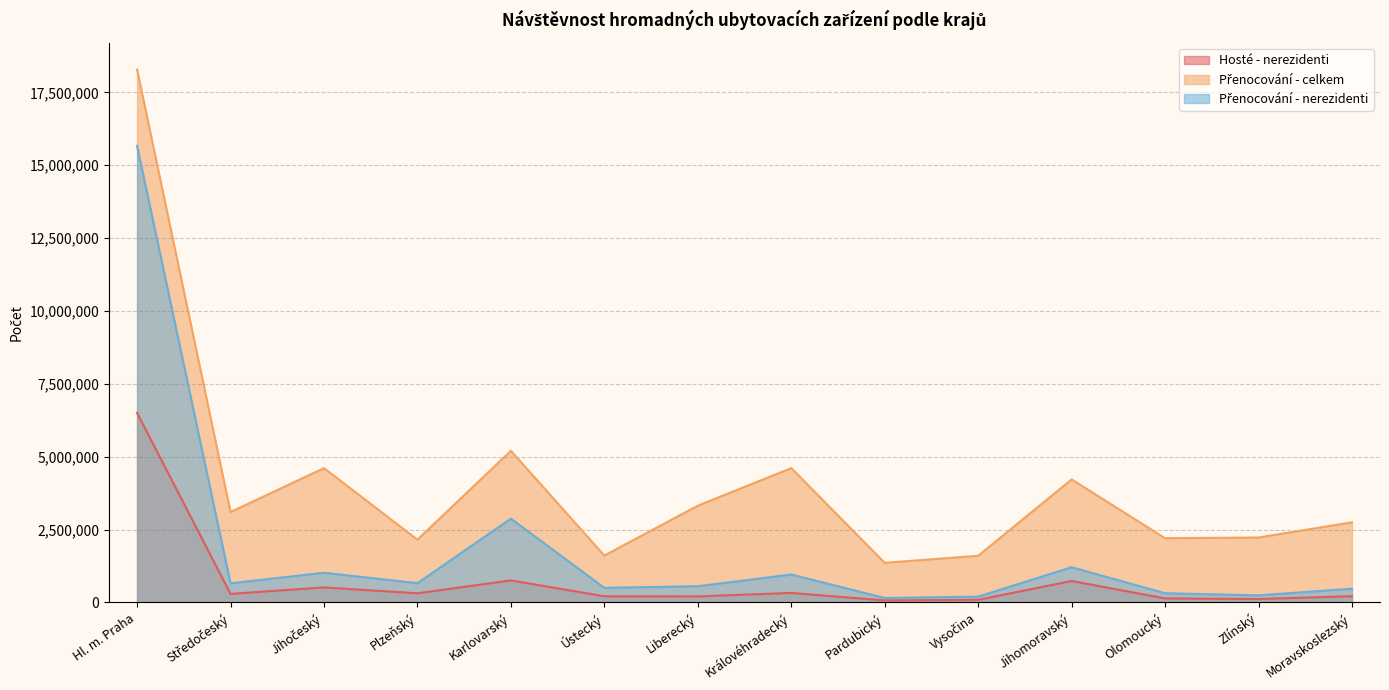

True or false: Přenocování - nerezidenti and Hosté - nerezidenti cross at least once.

False